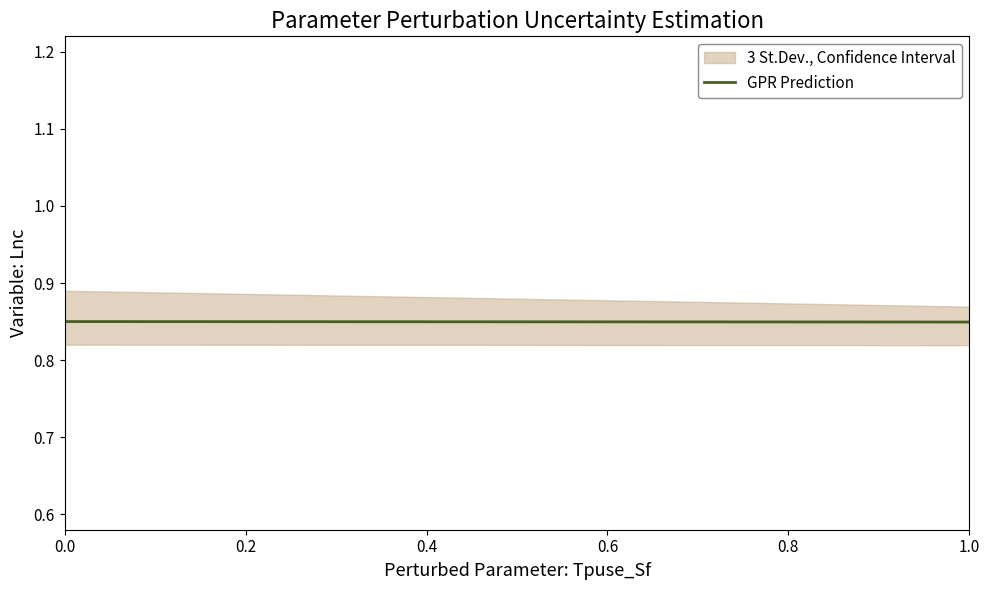

The value of GPR Prediction at 0.8 is 0.2. True or false?

False